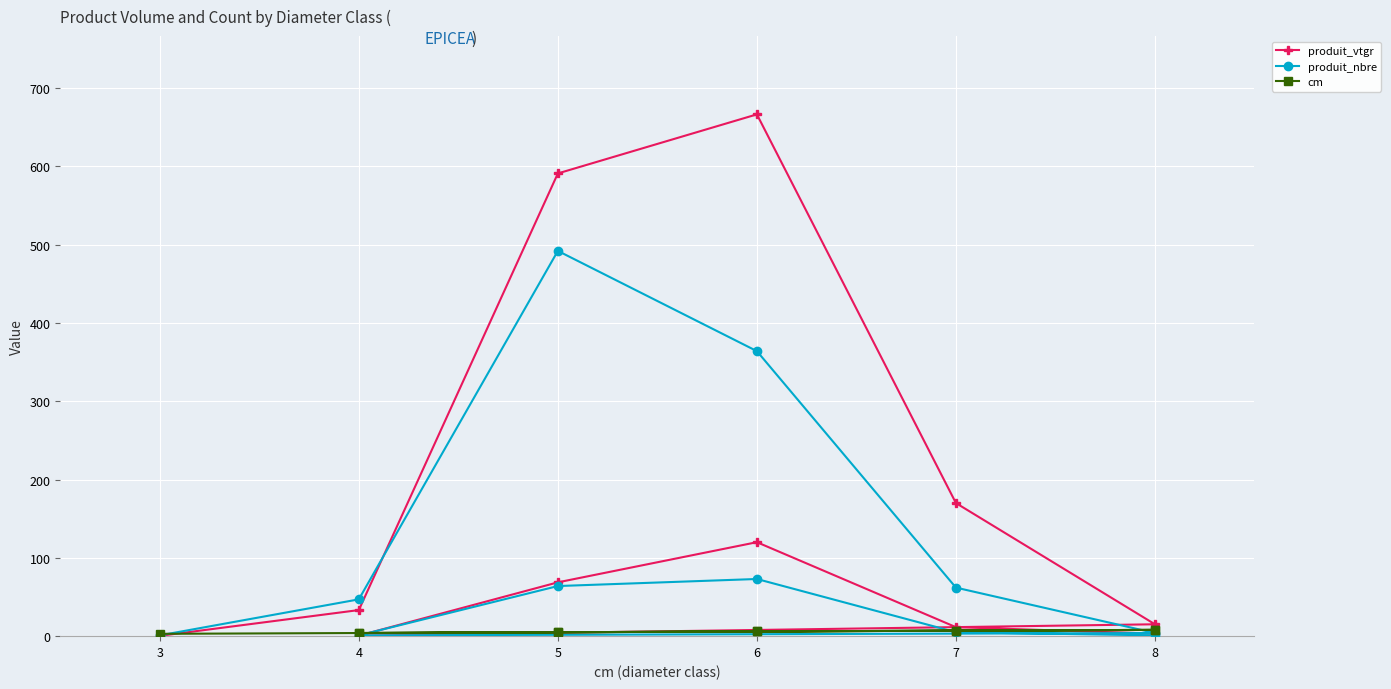

Reading left to right, what are all the values shown in this chart?

produit_vtgr: 0.4	33.3	590.9	666.4	170.0	15.2	0.7	68.7	120.0	11.5	3.2
produit_nbre: 1.0	47.0	492.0	364.0	62.0	4.0	1.0	64.0	73.0	5.0	1.0
cm: 3.0	4.0	5.0	6.0	7.0	8.0	4.0	5.0	6.0	7.0	8.0